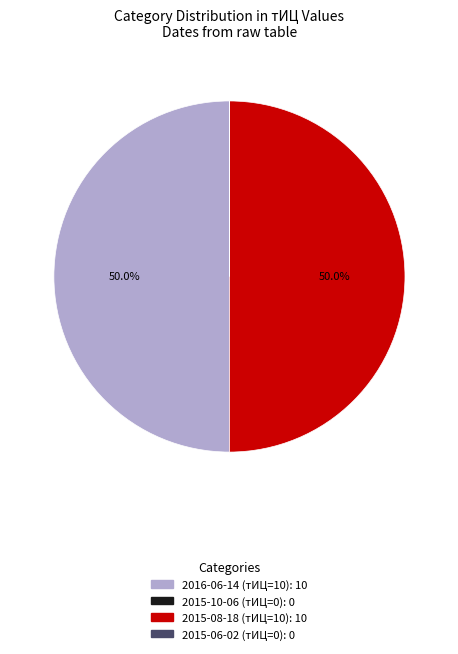

What is the ratio of the value at 2015-08-18 (тИЦ=10) to the value at 2016-06-14 (тИЦ=10)?

1.0